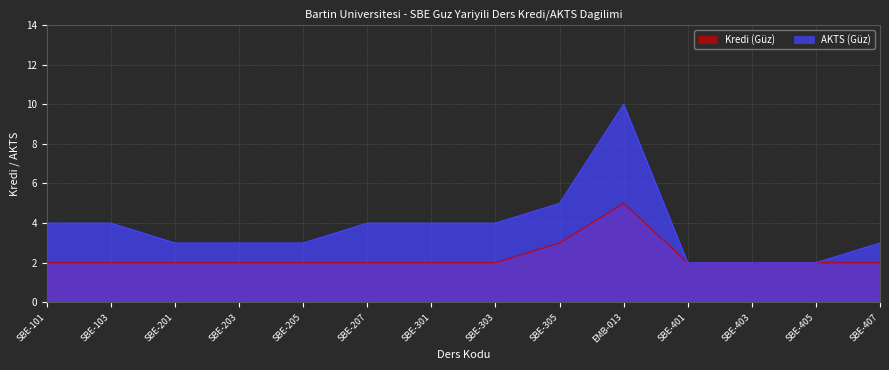

Between SBE-305 and SBE-407, which is larger?

SBE-305